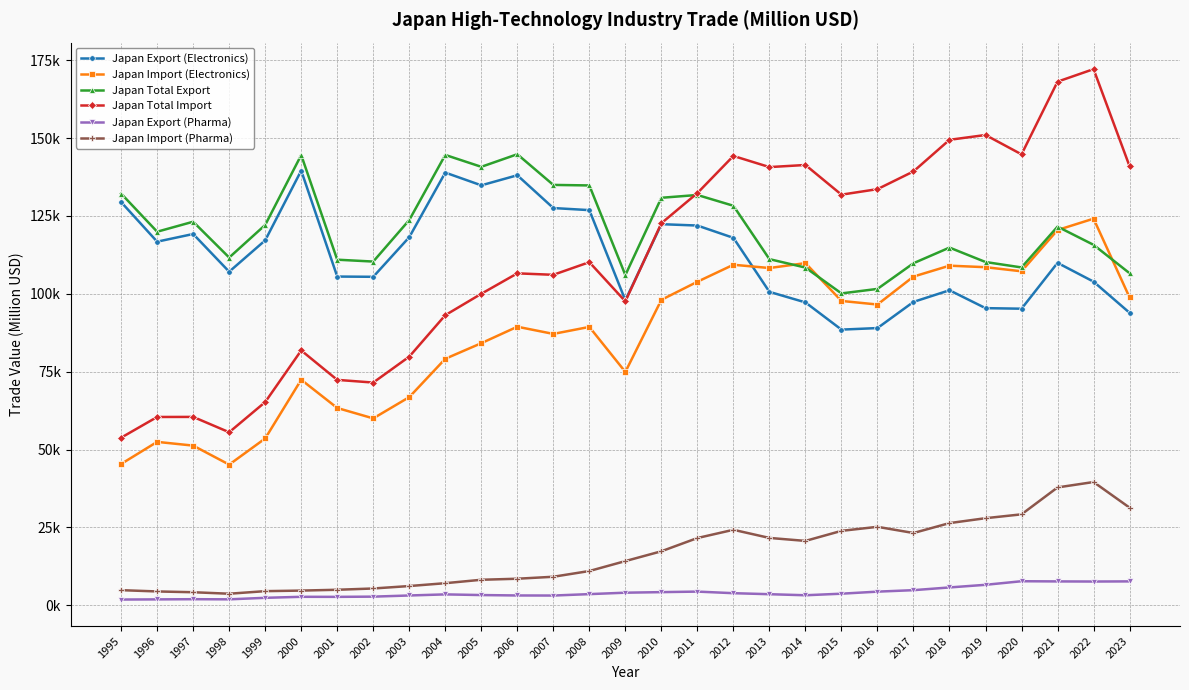

What are all the series names shown in the legend?

Japan Export (Electronics), Japan Import (Electronics), Japan Total Export, Japan Total Import, Japan Export (Pharma), Japan Import (Pharma)